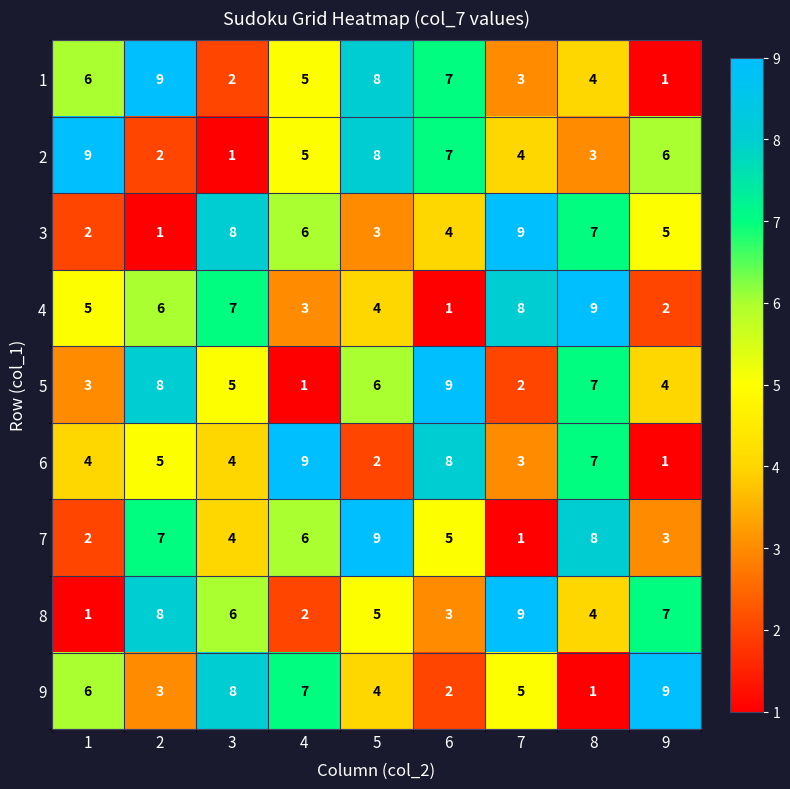

What is the total value across all series at 6?

46